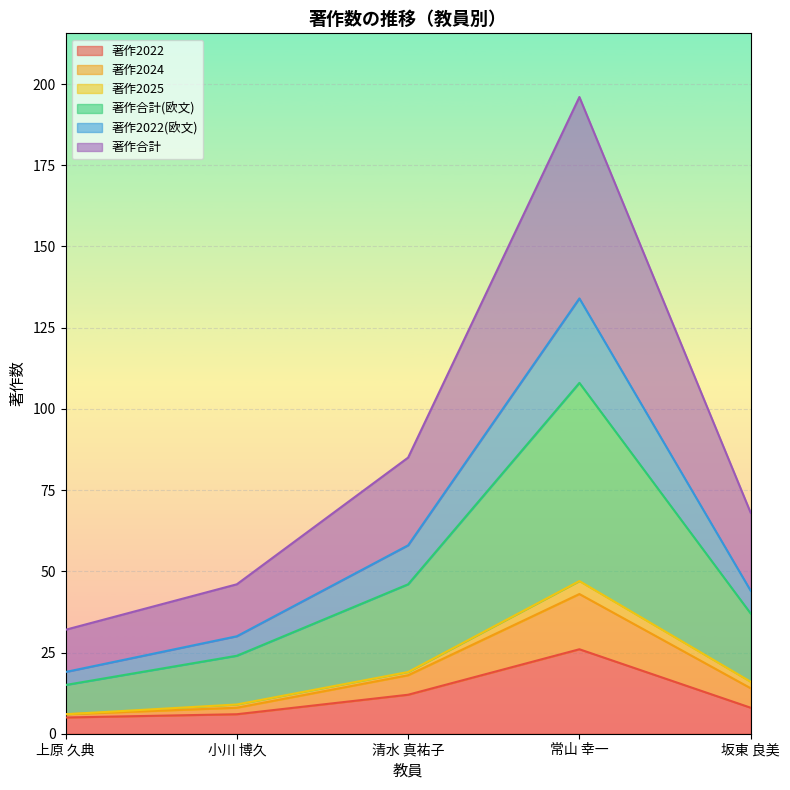

Is it true that 著作2022 equals 6 at 小川 博久?

True